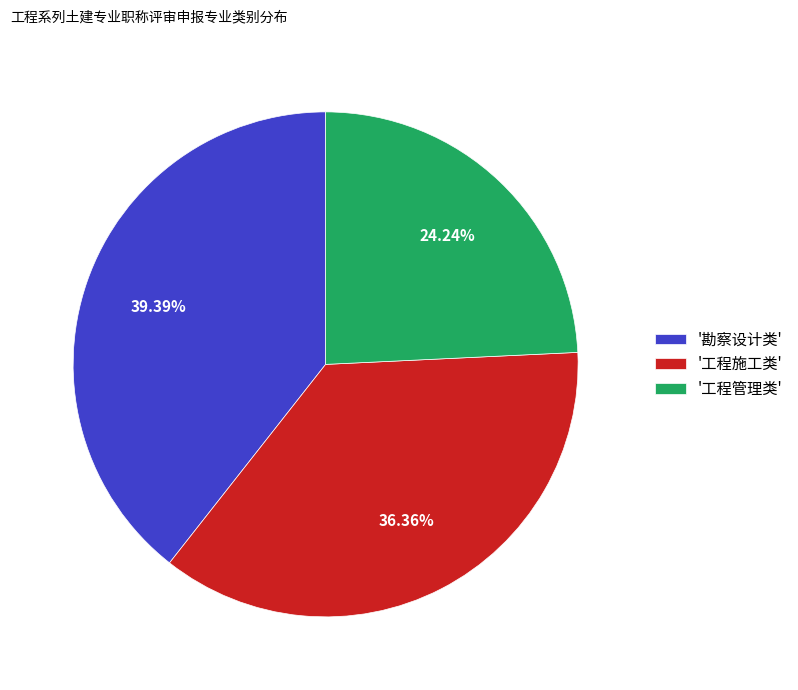

Is the sum of '勘察设计类' and '工程施工类' greater than half?

Yes